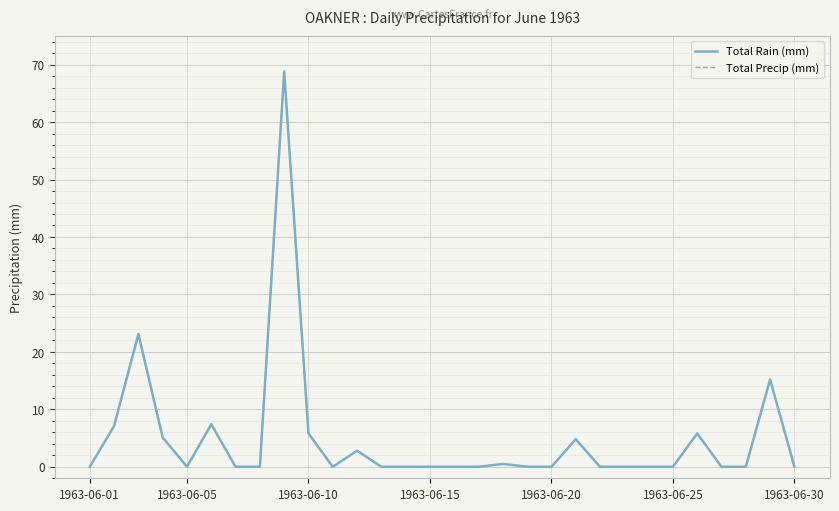

Reading left to right, what are all the values shown in this chart?

Total Rain (mm): 0.0	7.1	23.1	5.1	0.0	7.4	0.0	0.0	68.8	5.8	0.0	2.8	0.0	0.0	0.0	0.0	0.0	0.5	0.0	0.0	4.8	0.0	0.0	0.0	0.0	5.8	0.0	0.0	15.2	0.0
Total Precip (mm): 0.0	7.1	23.1	5.1	0.0	7.4	0.0	0.0	68.8	5.8	0.0	2.8	0.0	0.0	0.0	0.0	0.0	0.5	0.0	0.0	4.8	0.0	0.0	0.0	0.0	5.8	0.0	0.0	15.2	0.0